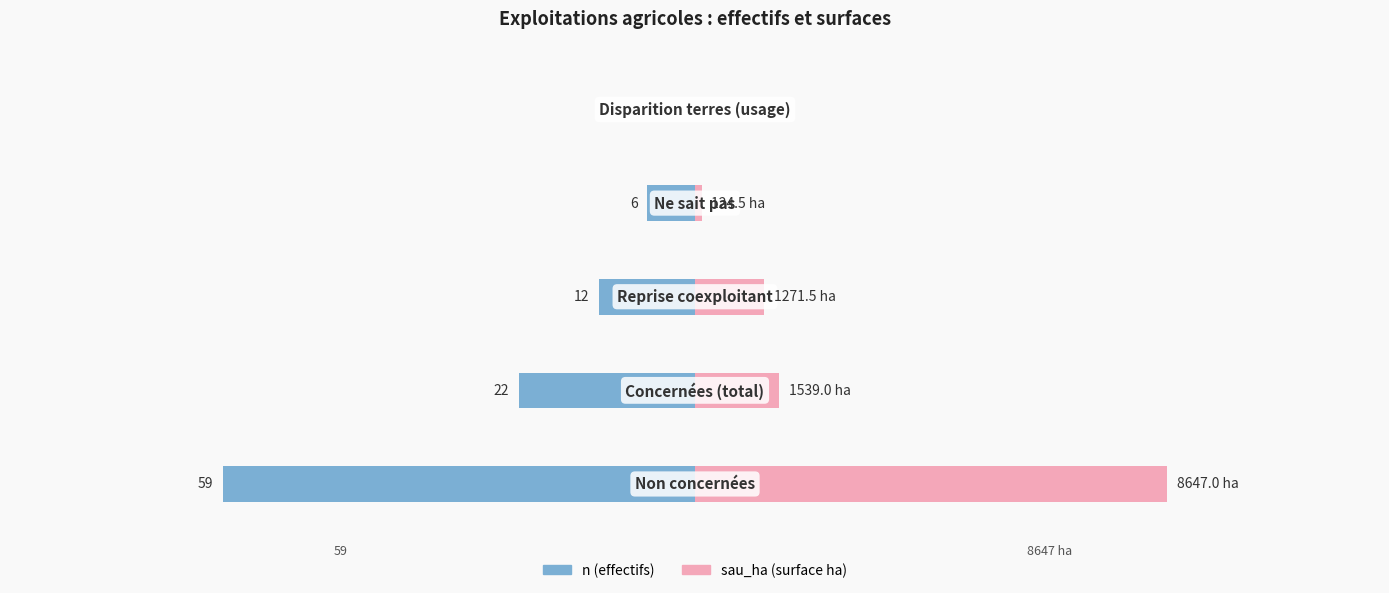

Which series changed the most between 1 and 4?

n (effectifs)